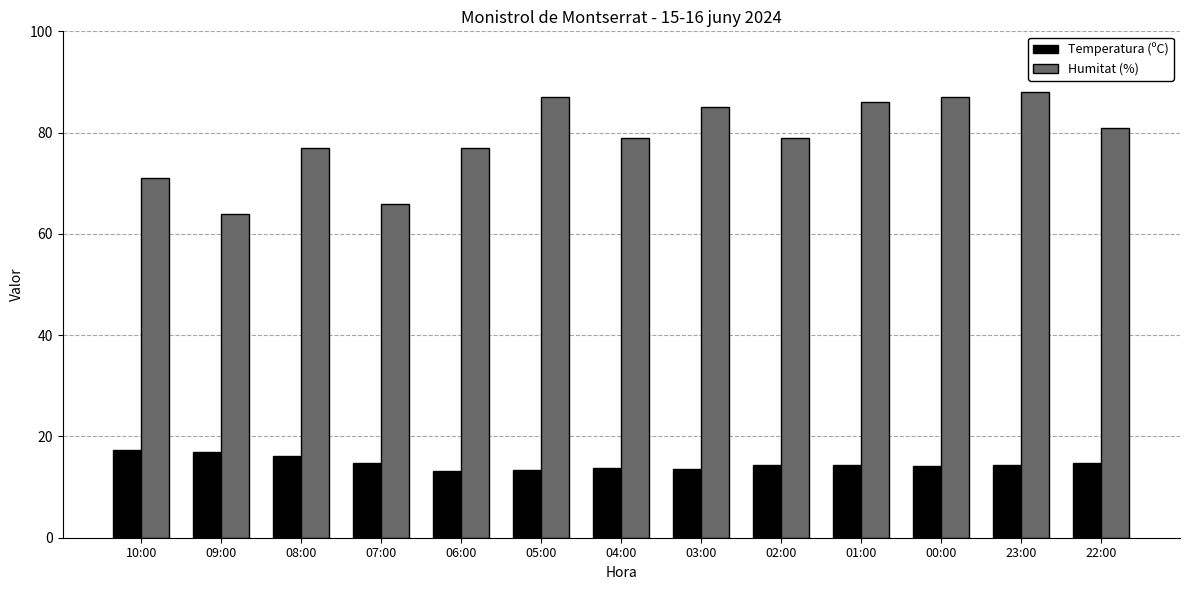

Which series has the largest range (max minus min)?

Humitat (%)